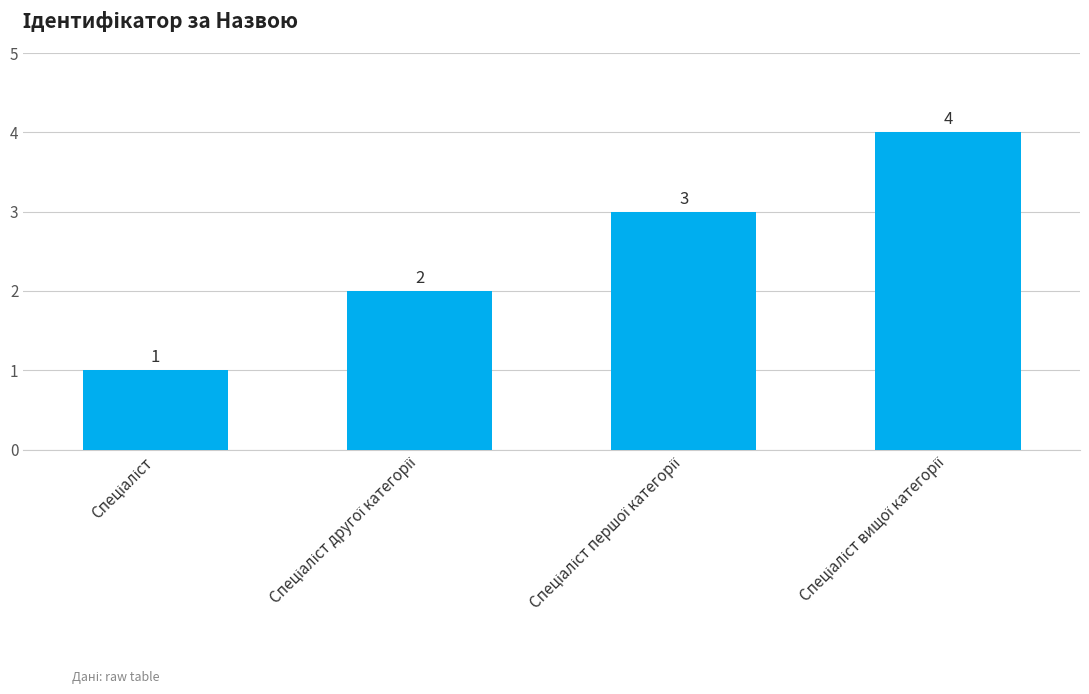

How many values are below 3?

2